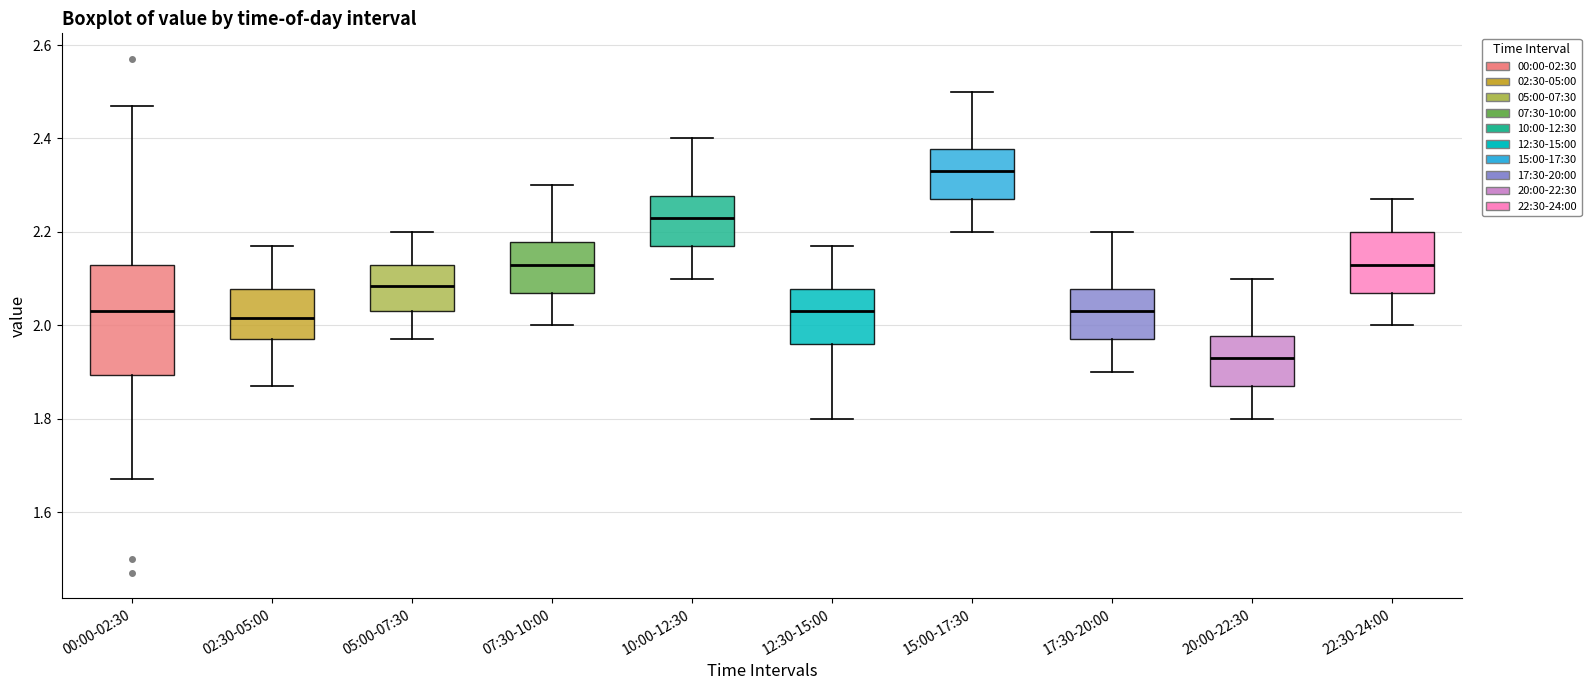

Which box's median line is the highest?

15:00-17:30